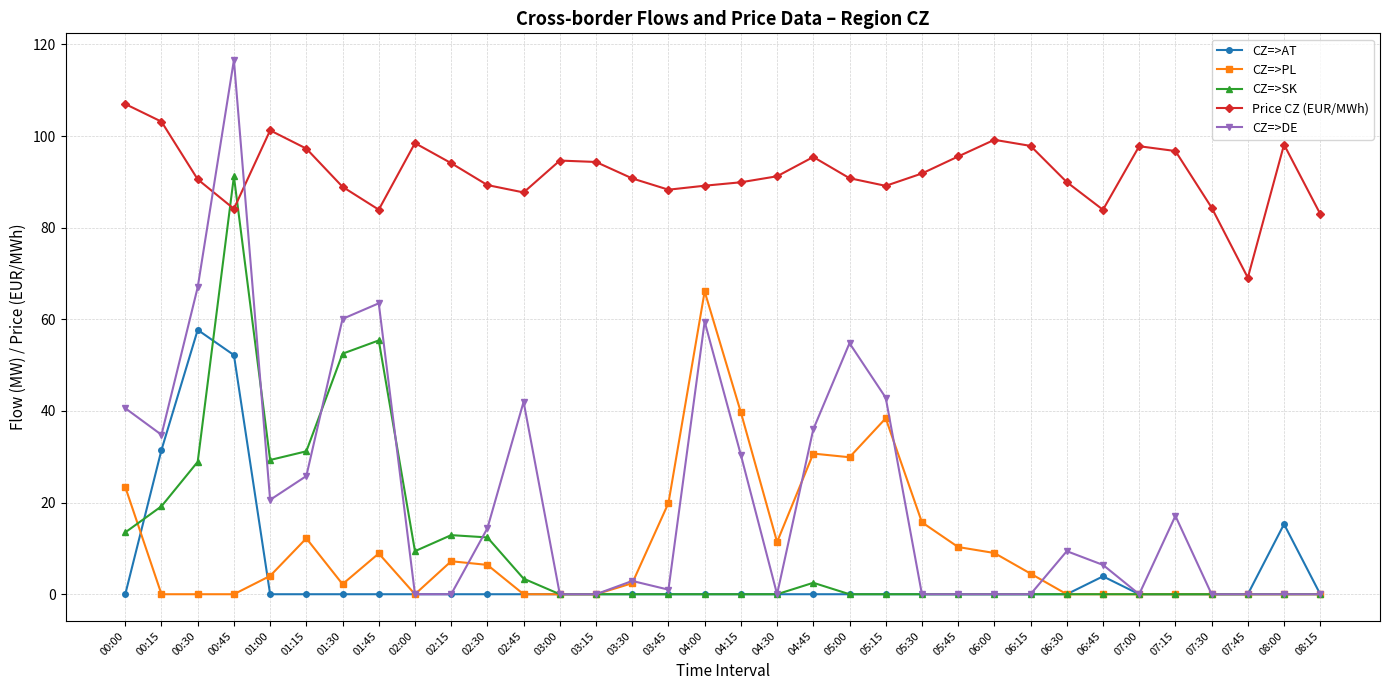

Which category has the highest value in the CZ=>AT series?

00:30